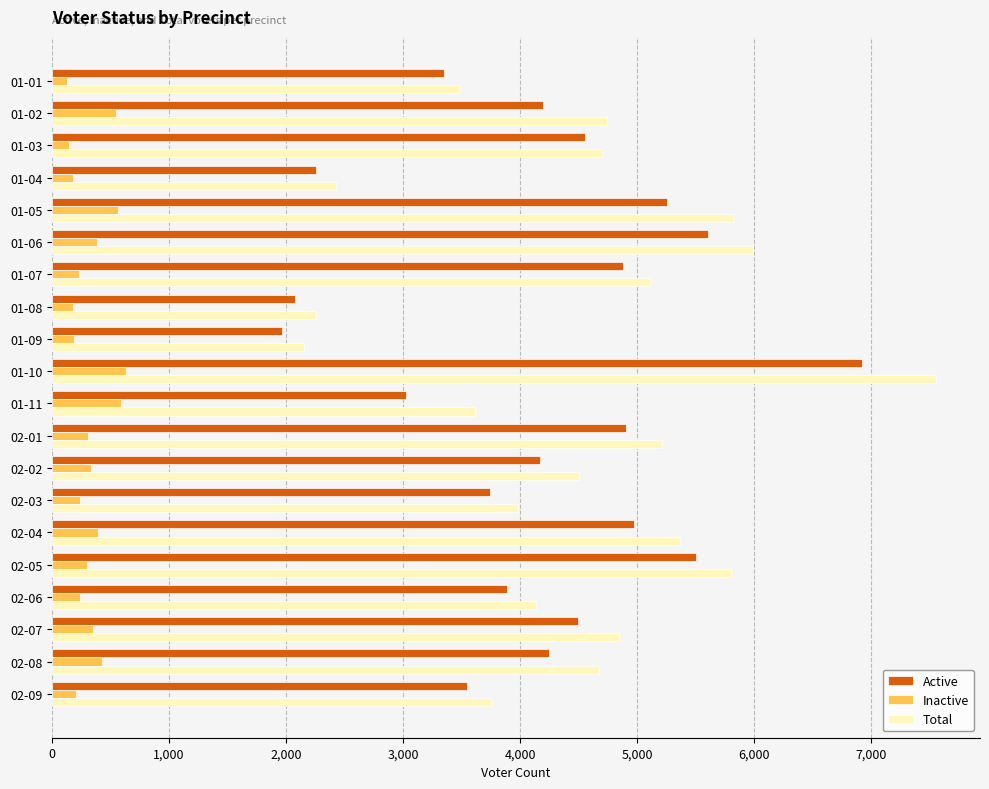

What is the difference between the maximum and second lowest values in the Inactive series?

482